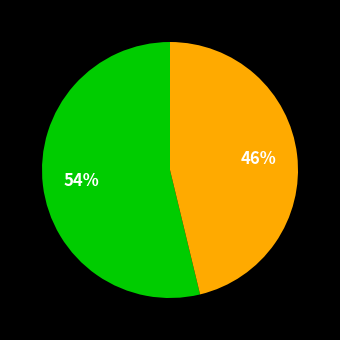

Is there a majority slice in this chart?

Yes